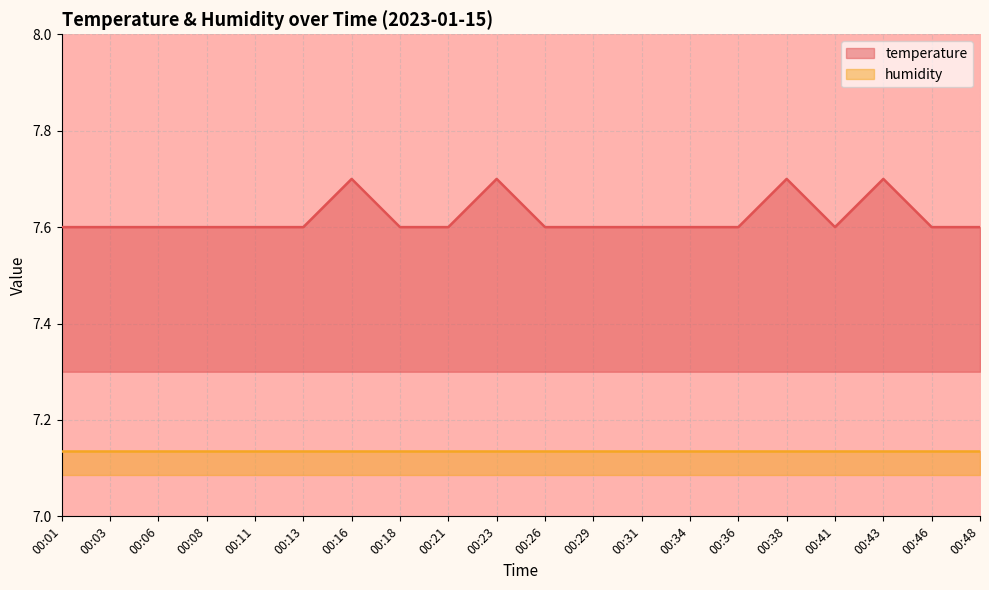

True or false: the data shows 11.4 at 00:01.

False